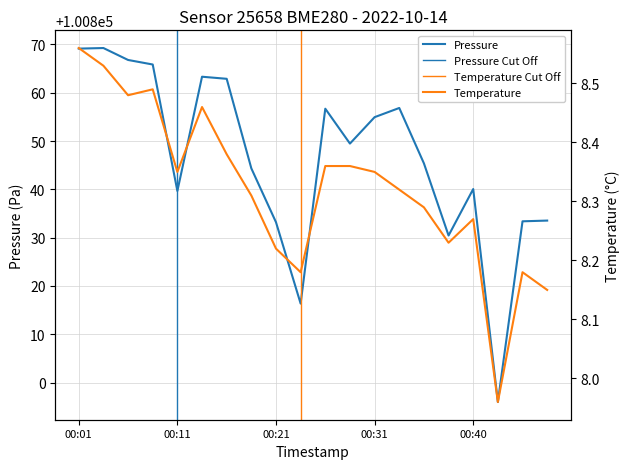

In pressure, how many points are lower than both neighbors (excluding endpoints)?

5